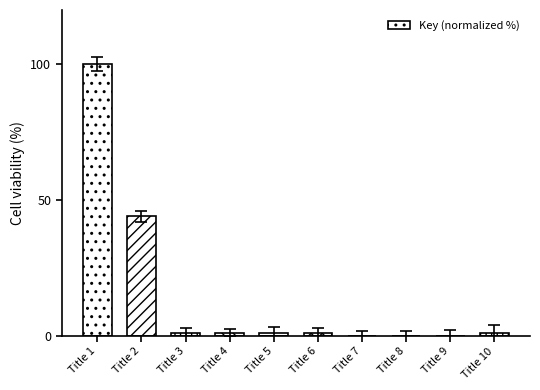

Where is the data nearest to the value 50?

Title 2